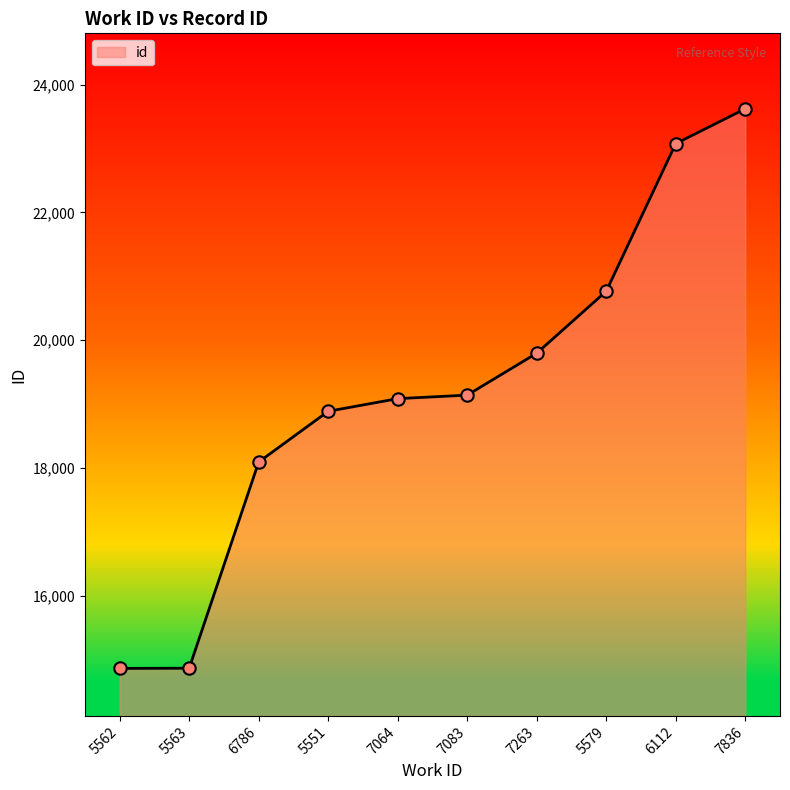

Which has a higher value, 5563 or 7263?

7263